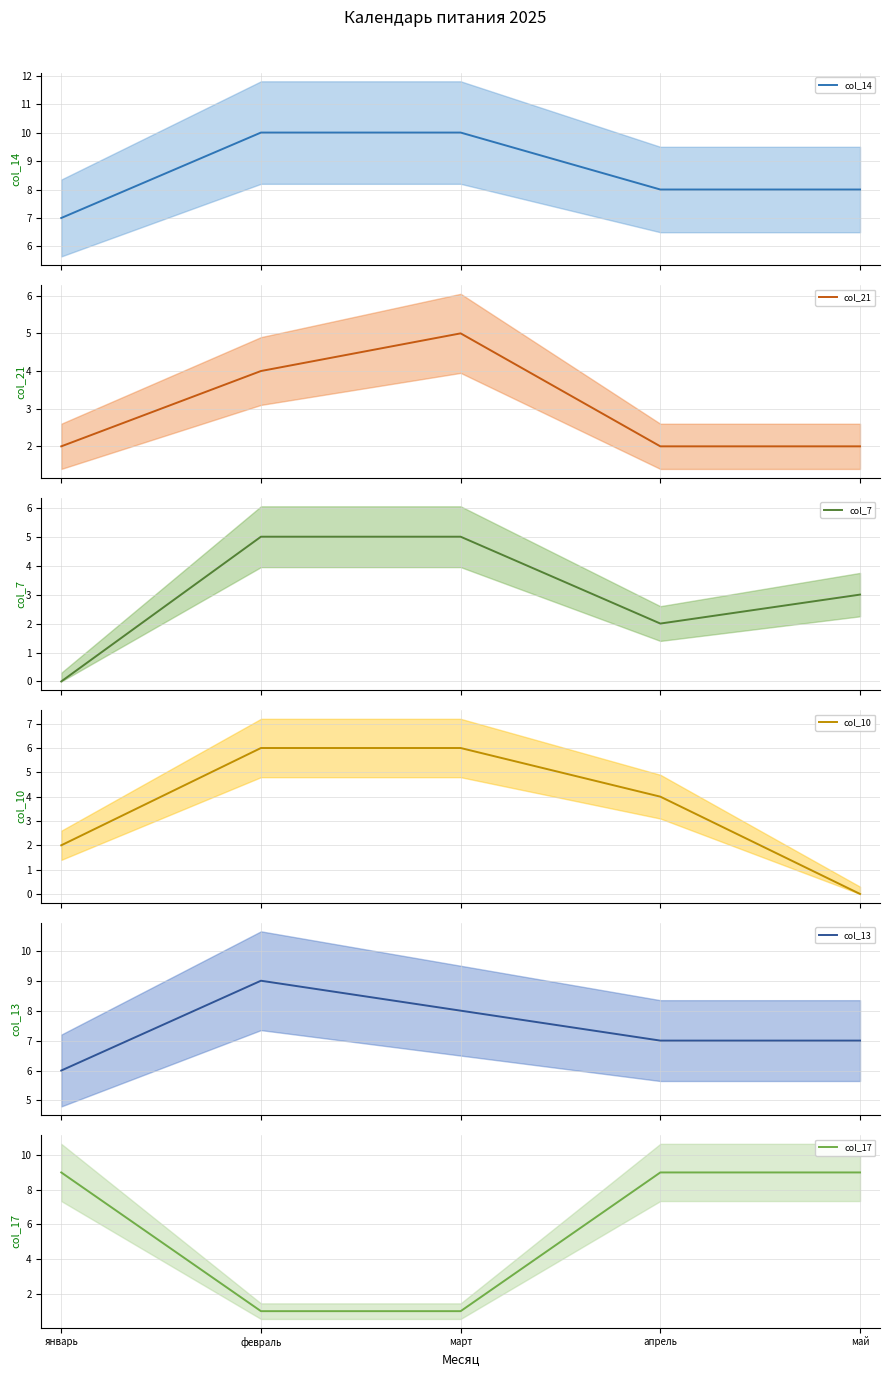

What is the lowest value of the col_13 series?

6